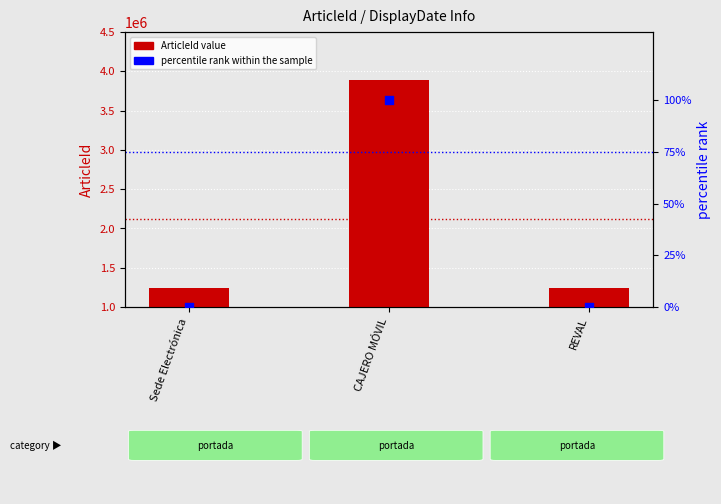

What is the total value across all series at CAJERO MÓVIL?

3892770.0